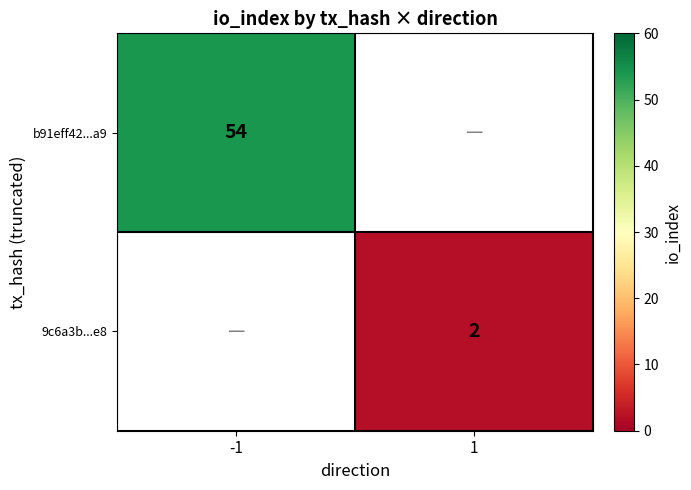

The value of b91eff42...a9 at -1 is 31. True or false?

False